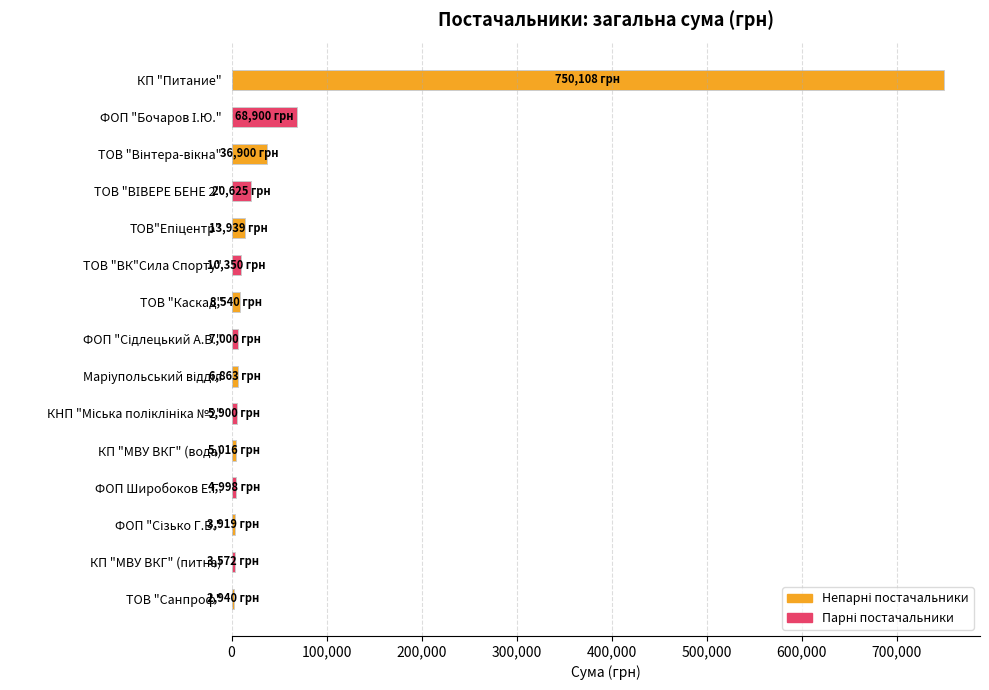

What is the label of the 6th bar from the top?

ТОВ "ВК"Сила Спорту"